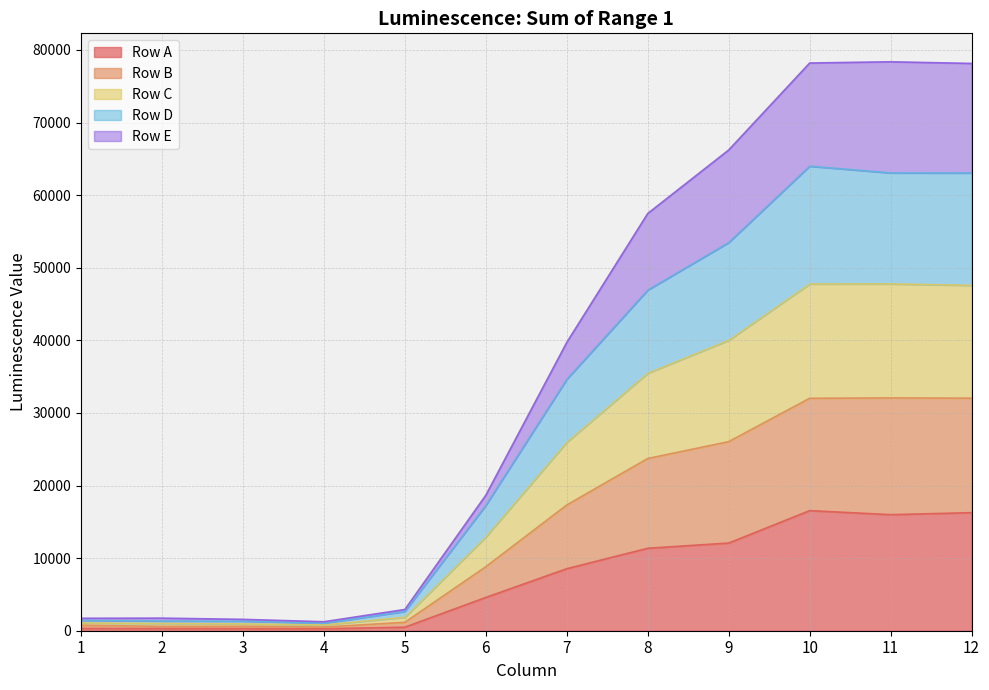

In Row A, how many points are lower than both neighbors (excluding endpoints)?

2